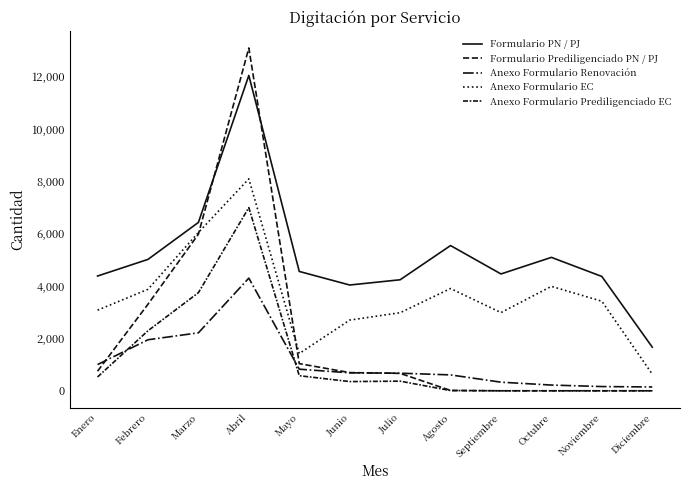

At which category does Anexo Formulario EC reach its first local peak?

Abril